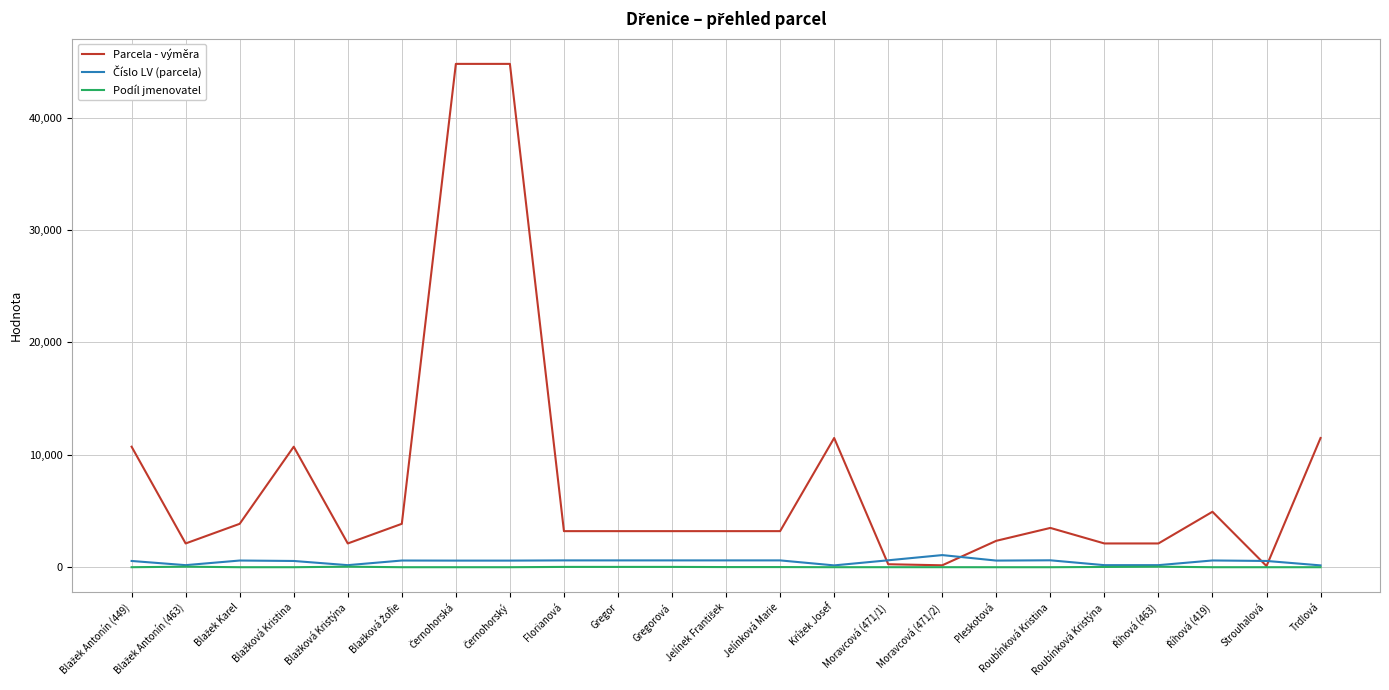

What is the maximum value shown in the chart?

44782